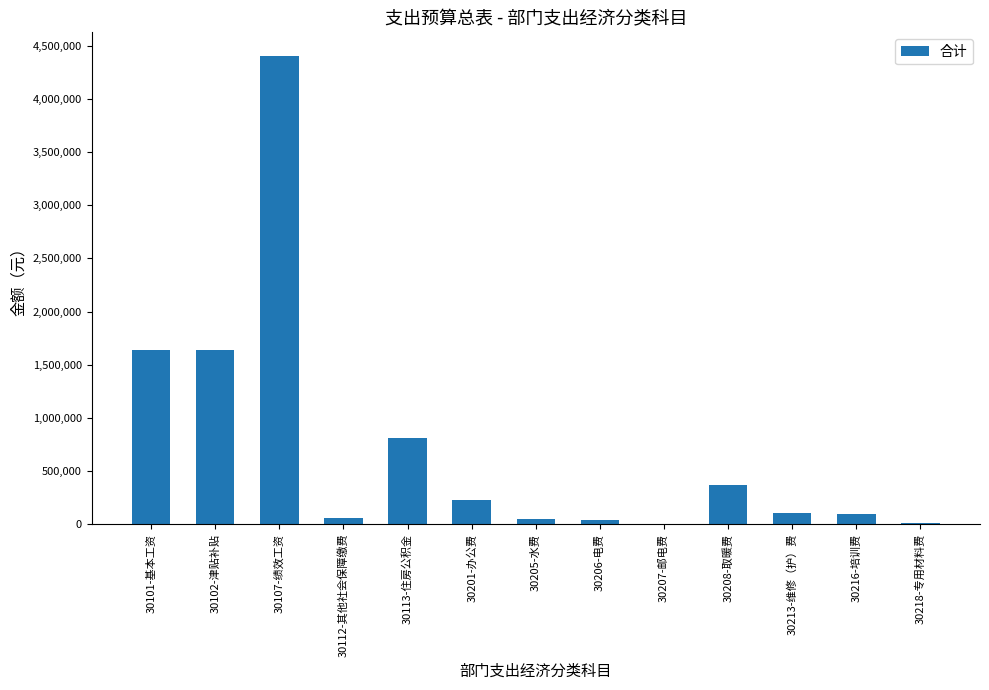

At which category does the chart reach its peak across all series?

30107-绩效工资